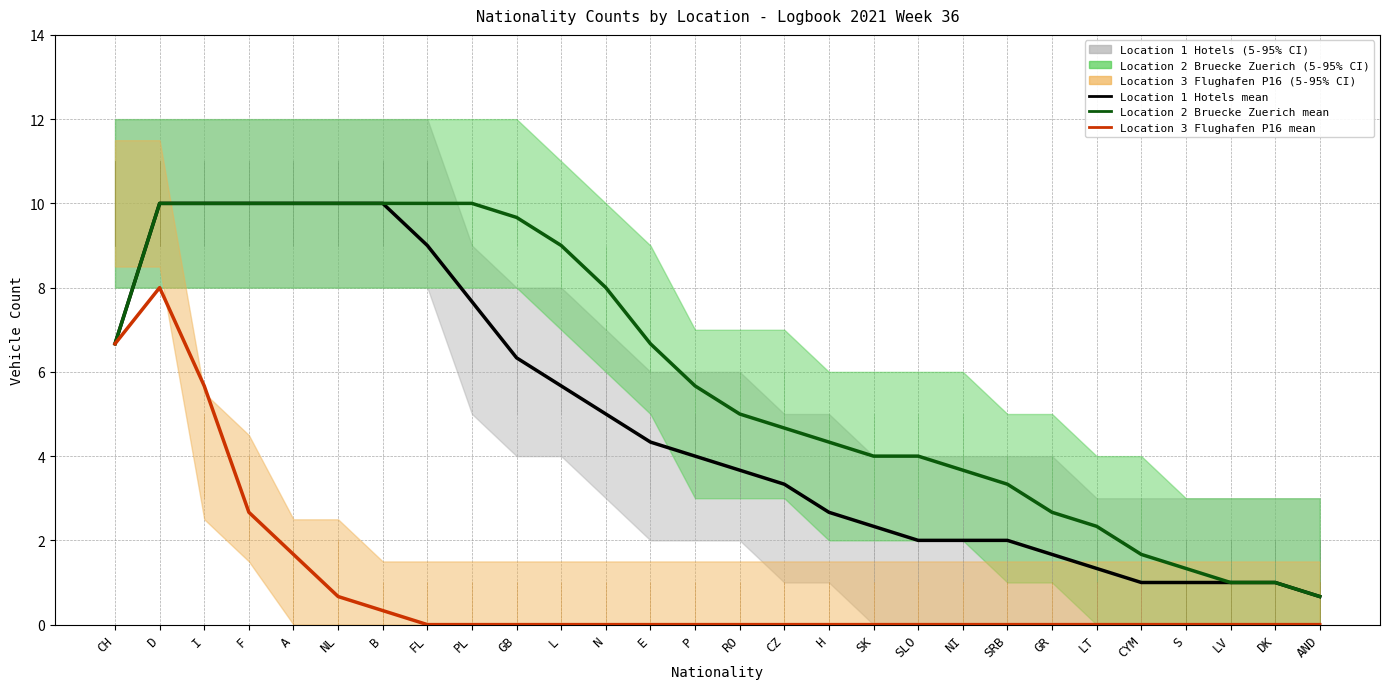

Read the Location 2 Bruecke Zuerich mean value at FL.

10.0